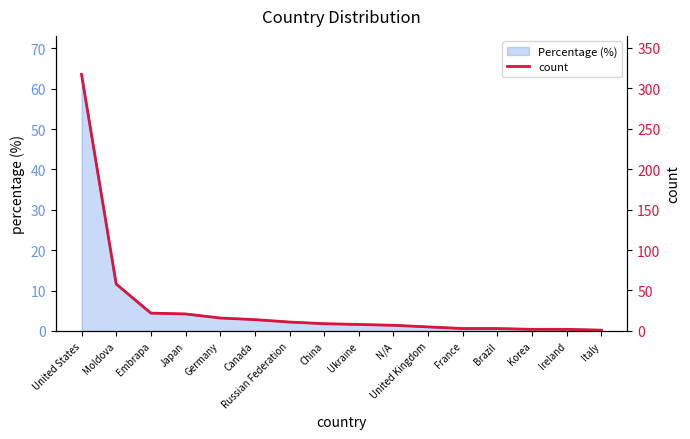

Which label corresponds to the smallest value in the chart?

Italy